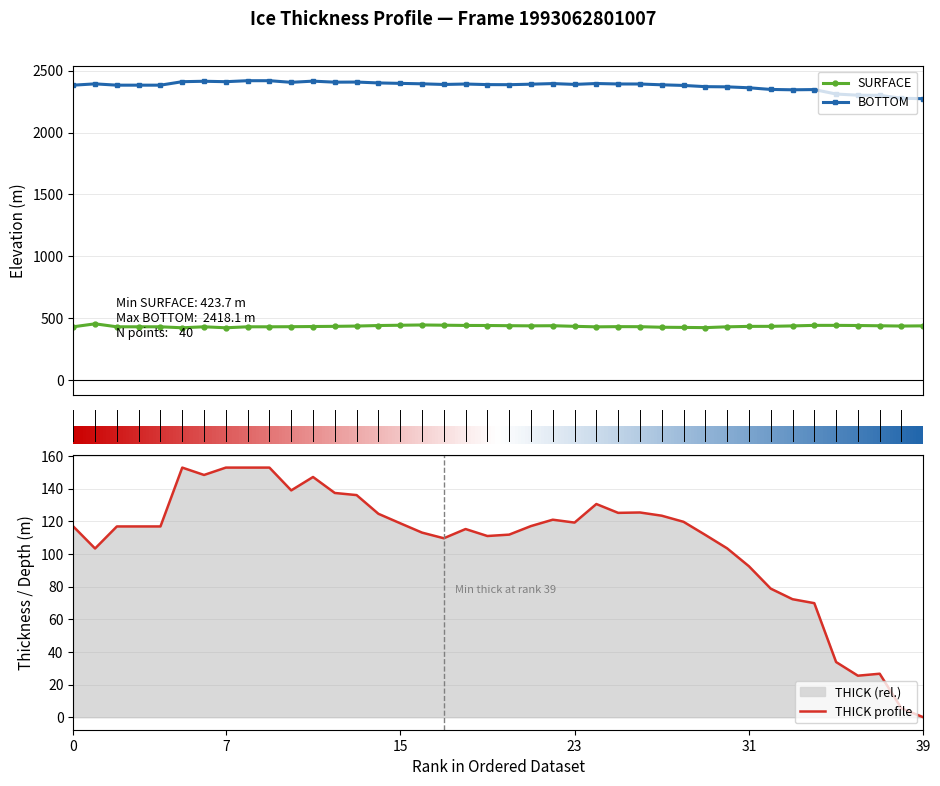

How many data points in BOTTOM are less than 2388?

20